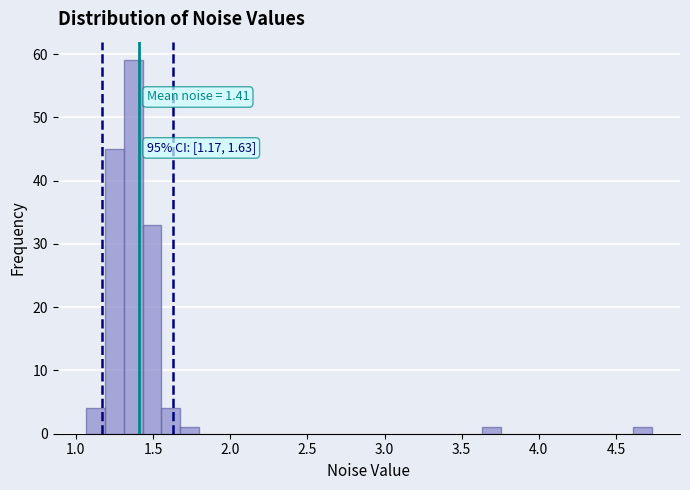

Read against the x-axis, roughly where is the centre of the tallest bar?

1.35